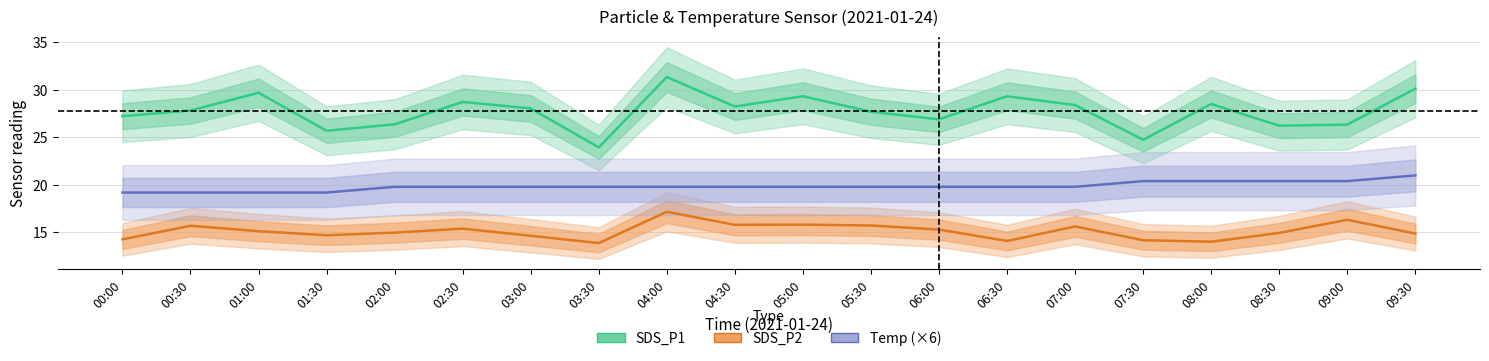

The Temp (×6) series shows 19.8 at 02:00. True or false?

True